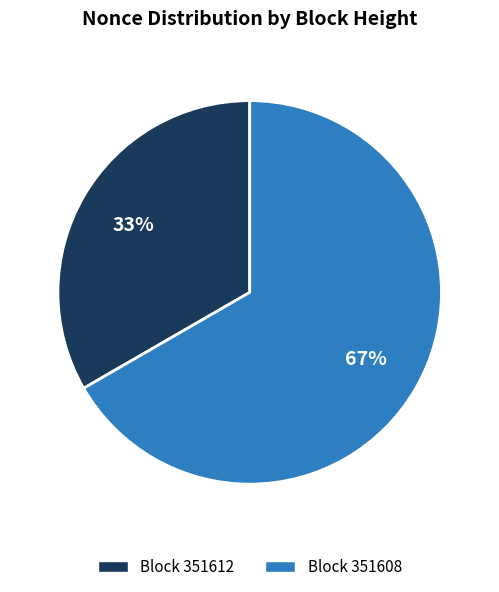

Is there a majority slice in this chart?

Yes